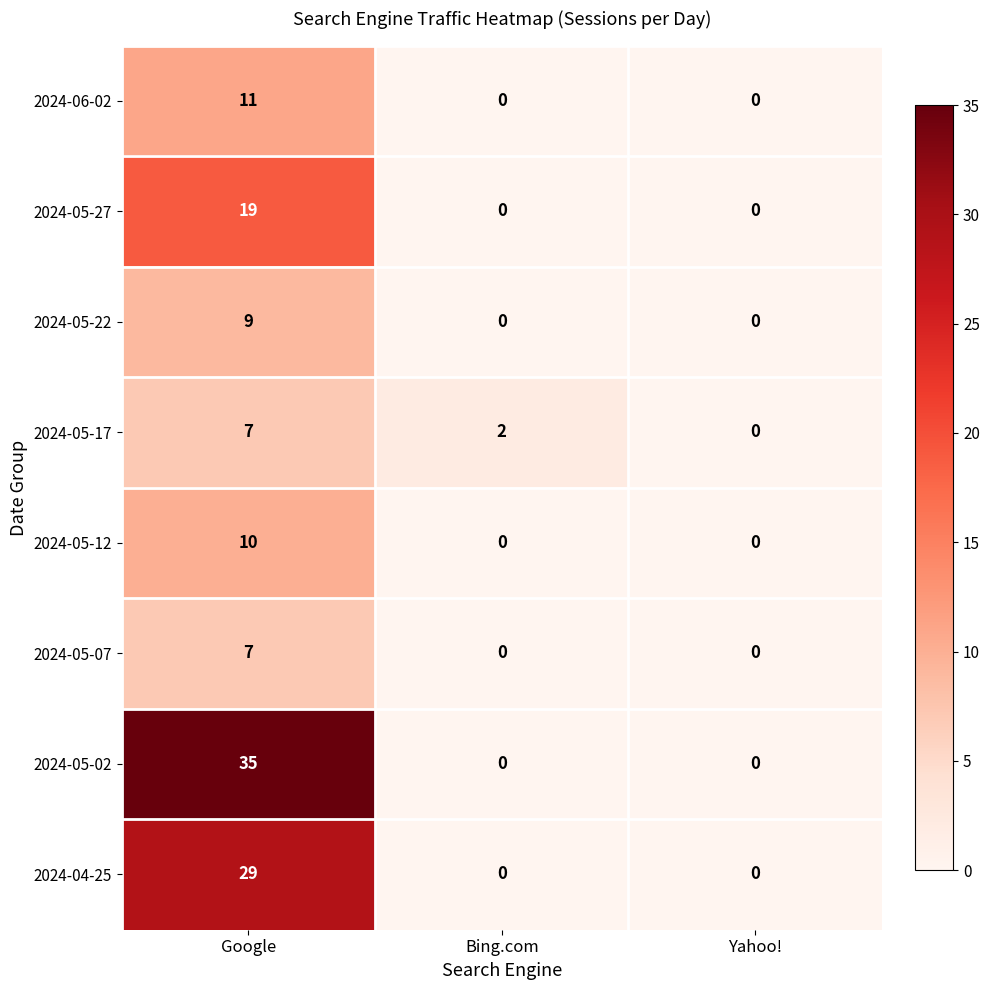

What is the total value across all series at Google?

127